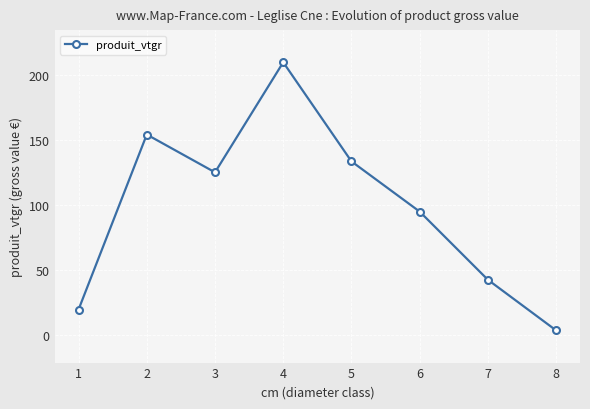

Reading left to right, extract all data points from this chart.

19.5	154.4	125.2	210.1	133.7	95.0	42.4	3.4